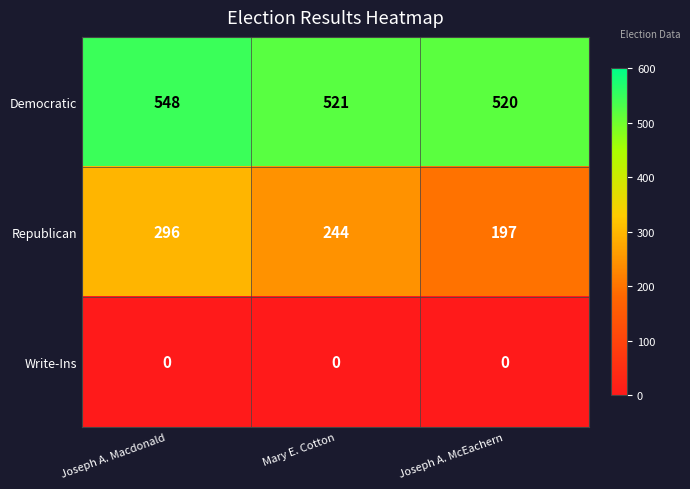

True or false: Democratic has a value of 520 at Joseph A. McEachern.

True